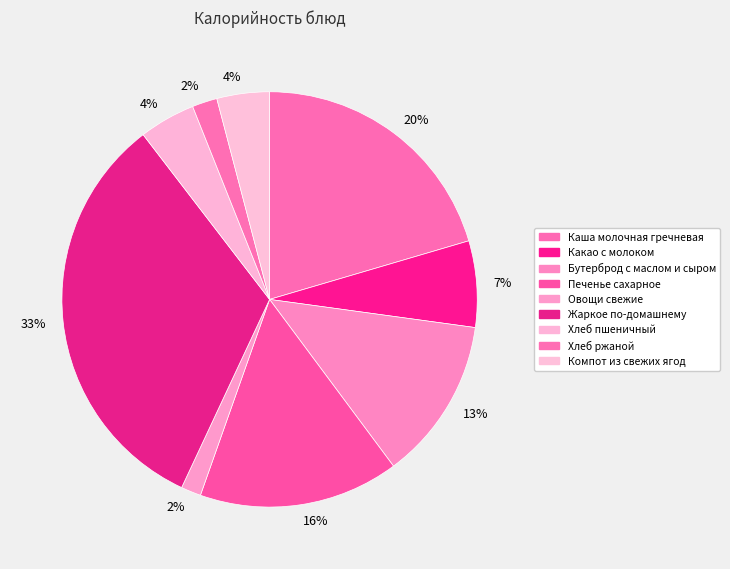

Rank the categories by value from highest to lowest.

Жаркое по-домашнему, Каша молочная гречневая, Печенье сахарное, Бутерброд с маслом и сыром, Какао с молоком, Хлеб пшеничный, Компот из свежих ягод, Хлеб ржаной, Овощи свежие